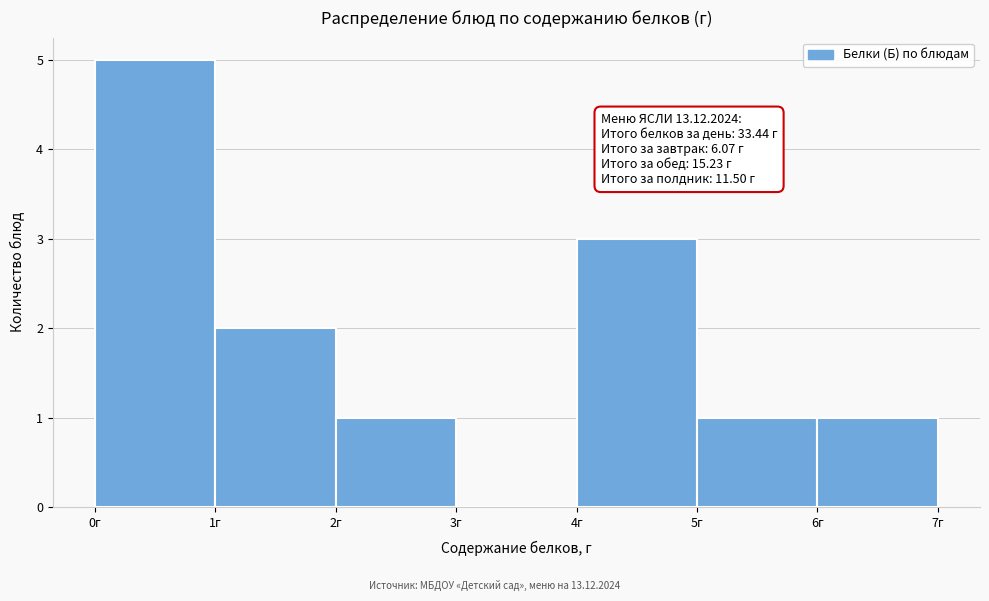

Which range on the x-axis has the tallest bar?

0 to 1